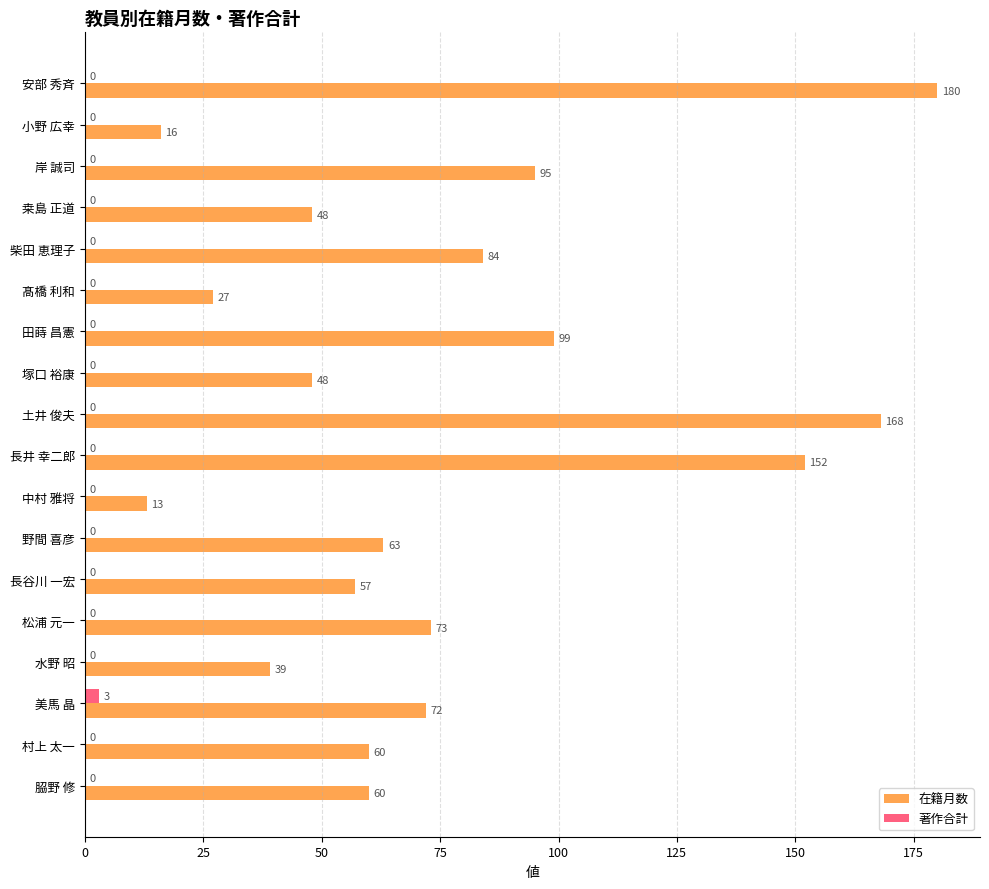

What is the maximum value for 在籍月数?

180